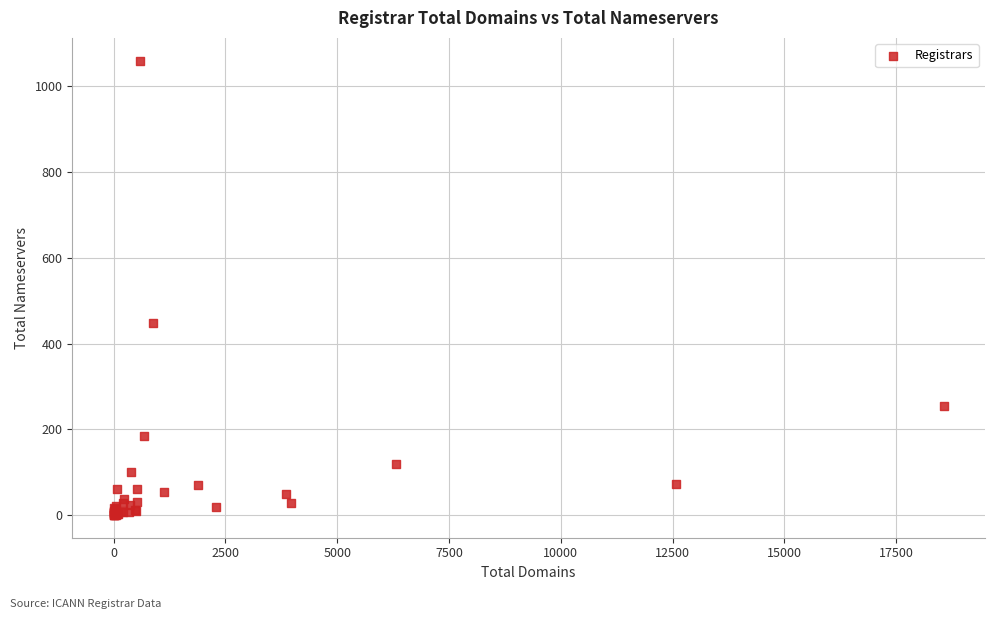

What Y value in the scatter plot is closest to 530?

447